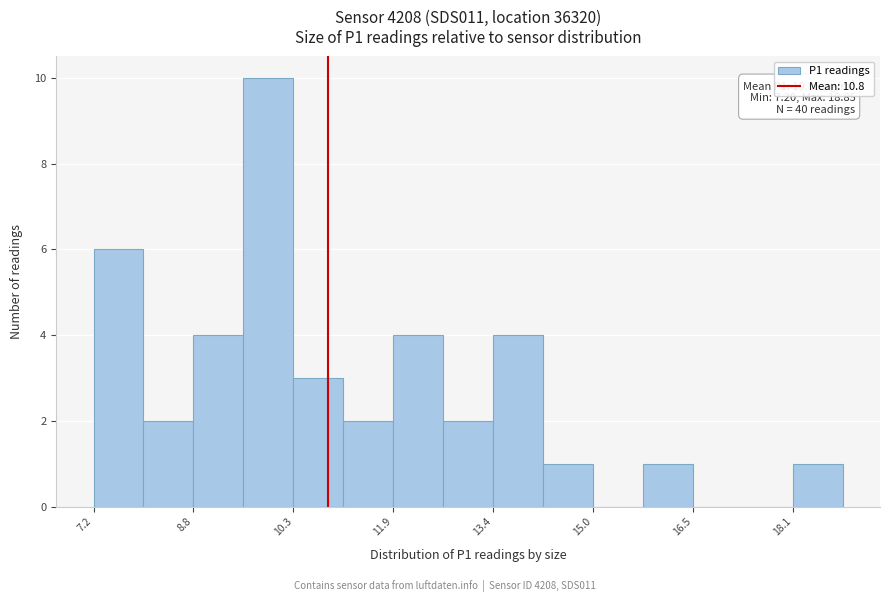

Read against the x-axis, roughly where is the centre of the tallest bar?

10.0